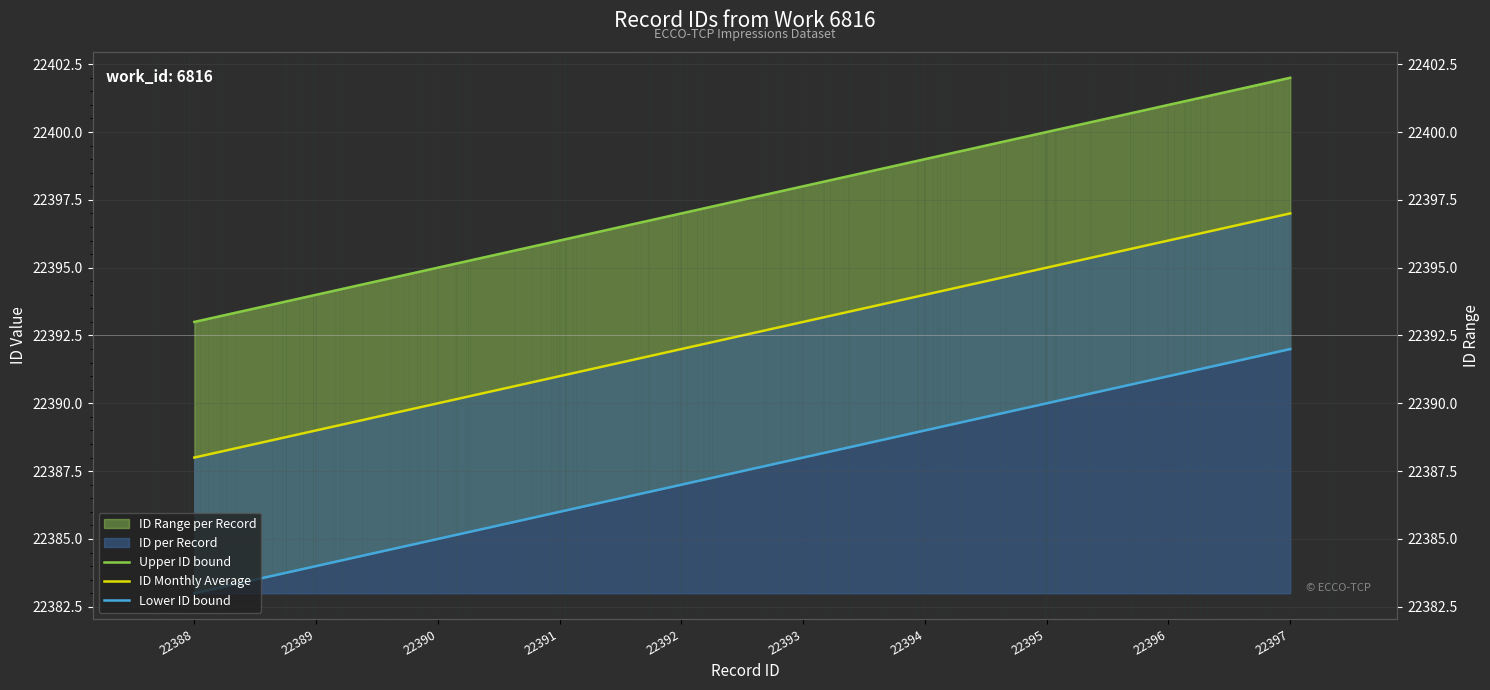

What value does the Lower ID bound series have at 22393?

22388